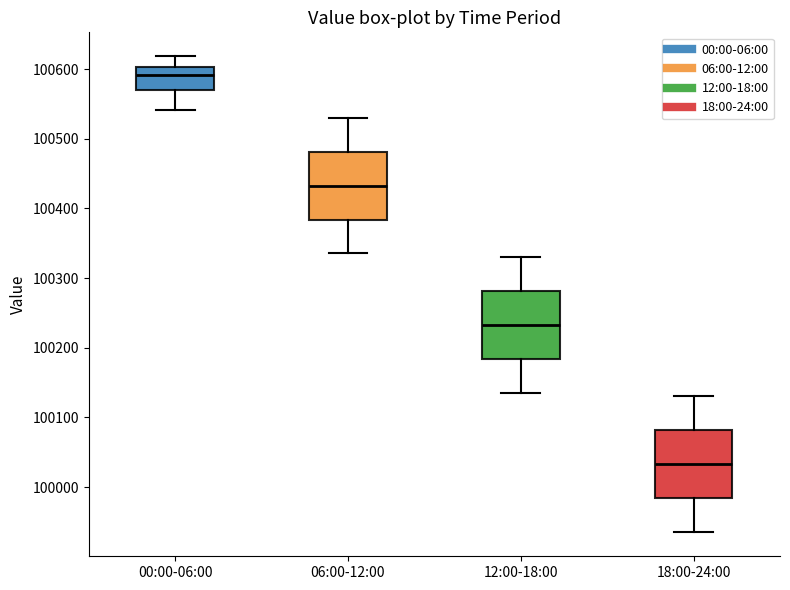

Reading left to right, transcribe this box plot: for each box, give where its median line is, the range the box spans, and where its two whiskers end, as read against the y-axis. The values are not printed on the chart, so give them approximately, as read against the axis.

00:00-06:00: median 100590, box 100570 to 100600, whiskers 100540 to 100620
06:00-12:00: median 100430, box 100380 to 100480, whiskers 100340 to 100530
12:00-18:00: median 100230, box 100180 to 100280, whiskers 100140 to 100330
18:00-24:00: median 100030, box 99980 to 100080, whiskers 99940 to 100130